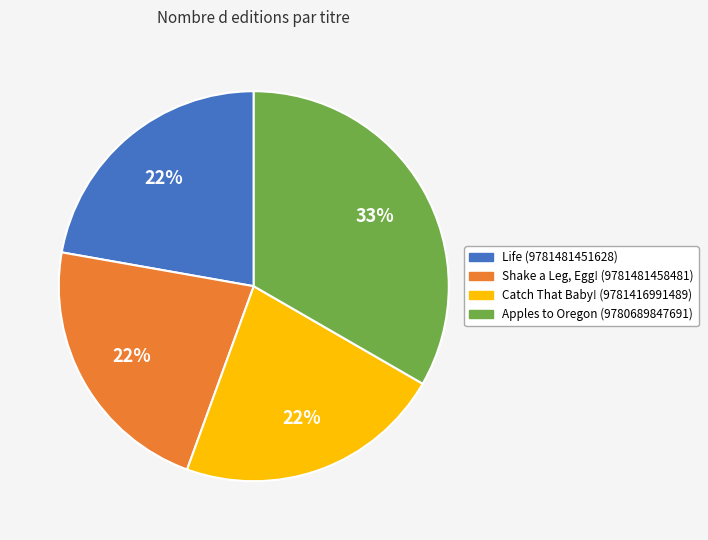

Which category has the biggest portion of the pie?

Apples to Oregon (9780689847691)